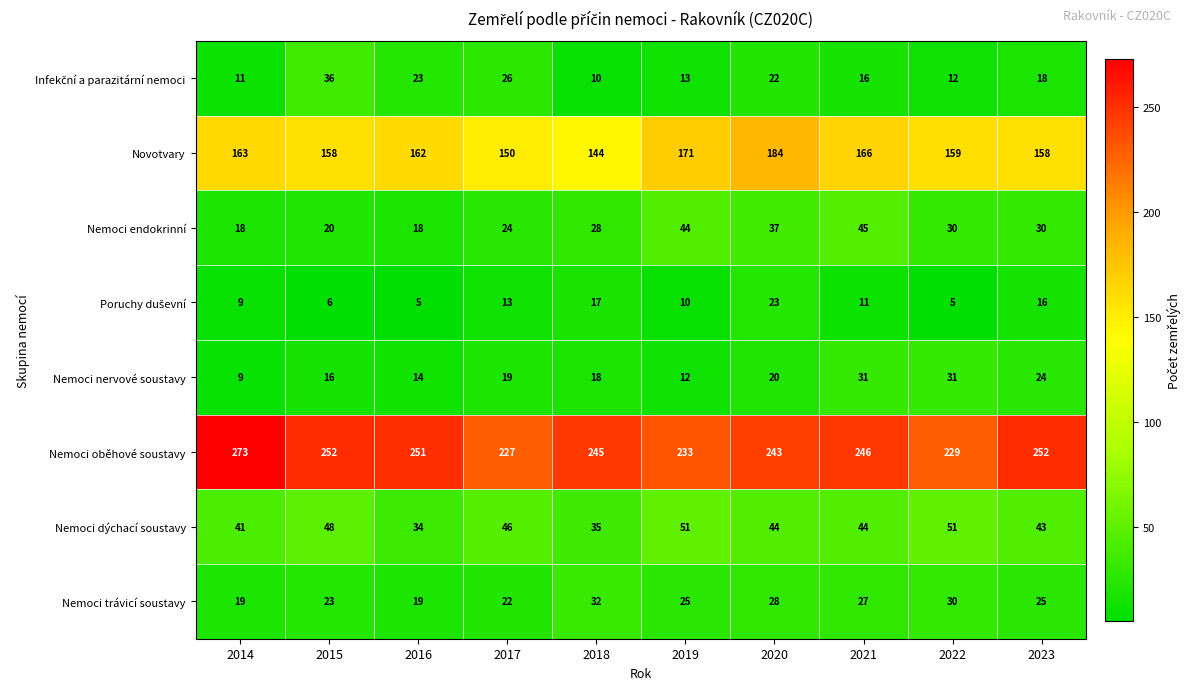

What is the difference between the second highest and second lowest values in the Nemoci endokrinní series?

26